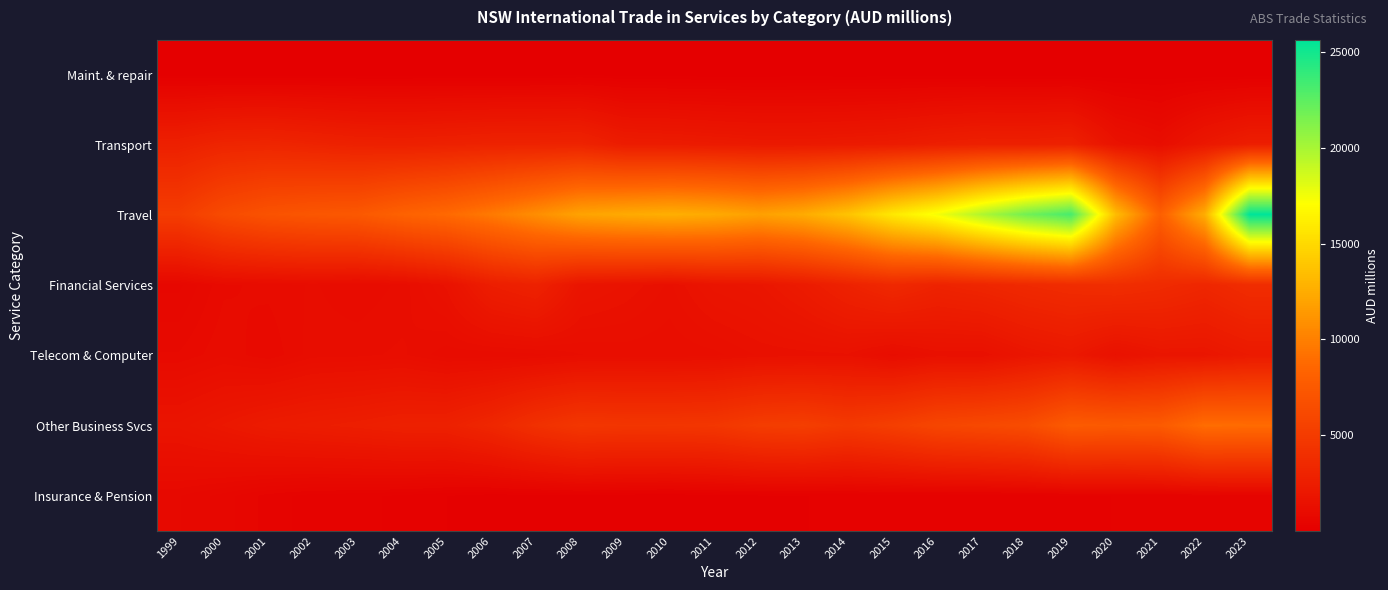

At which category is the sum across all series the highest?

2023